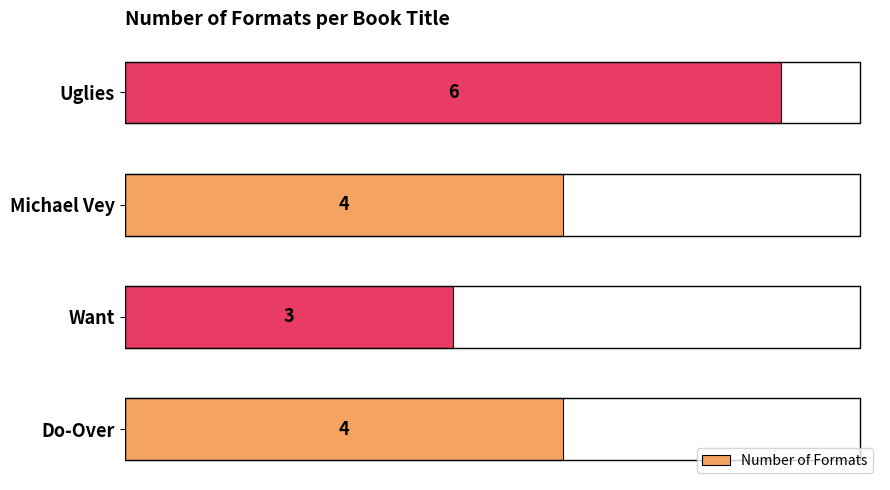

What is the difference between the maximum and minimum values?

3